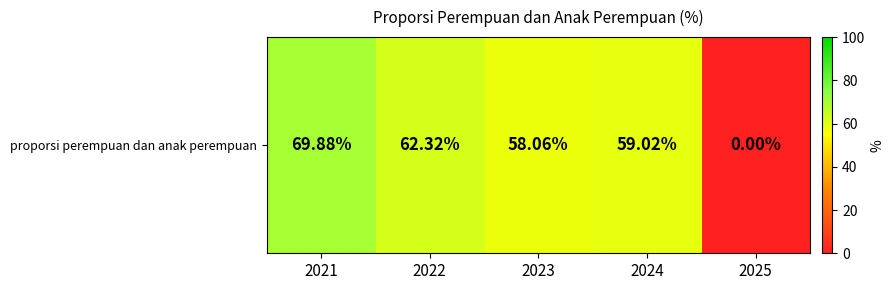

Where does the data first go above 59?

2021